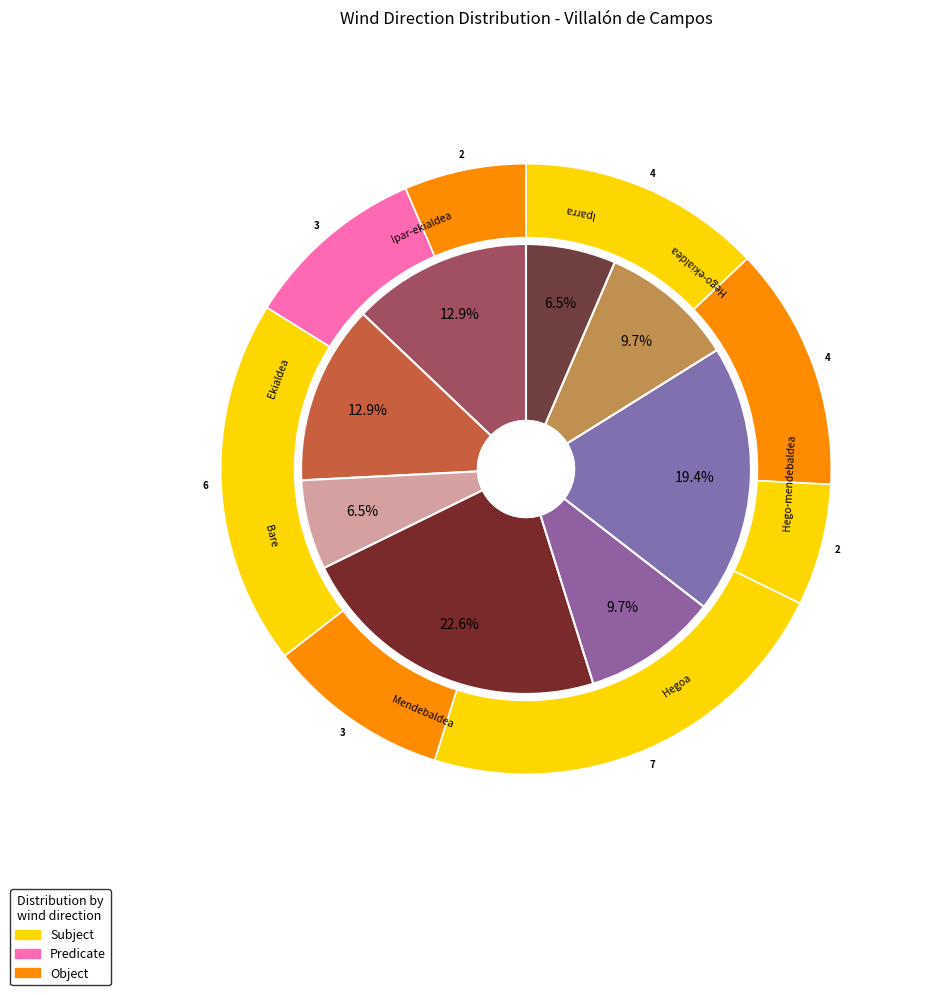

Which slice is the smallest?

Bare